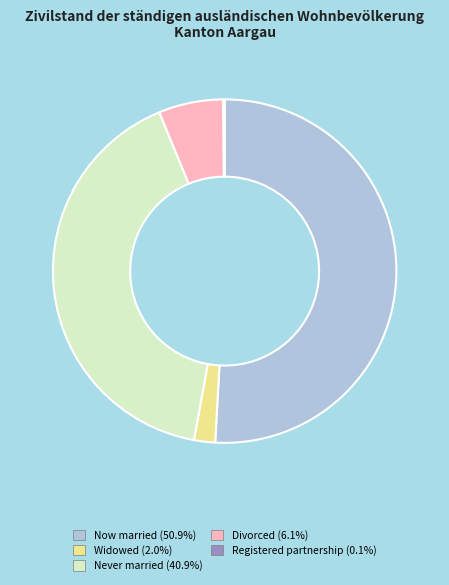

What is the ratio of the value at Now married (50.9%) to the value at Widowed (2.0%)?

25.6